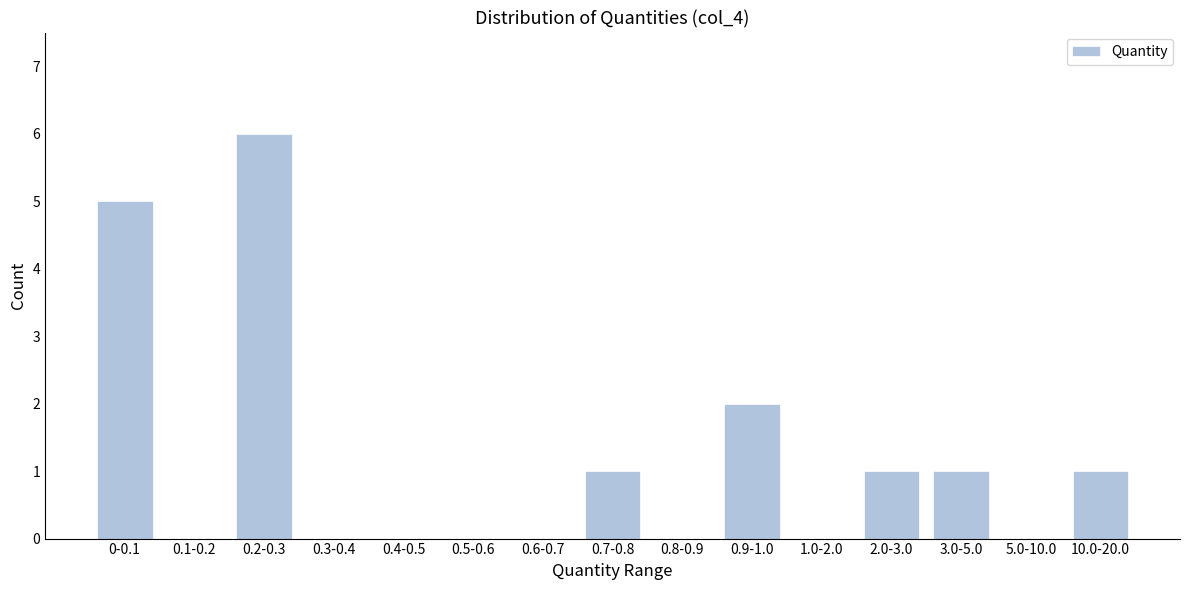

Reading left to right, list all the values displayed in this chart.

0-0.1=5	0.1-0.2=0	0.2-0.3=6	0.3-0.4=0	0.4-0.5=0	0.5-0.6=0	0.6-0.7=0	0.7-0.8=1	0.8-0.9=0	0.9-1.0=2	1.0-2.0=0	2.0-3.0=1	3.0-5.0=1	5.0-10.0=0	10.0-20.0=1